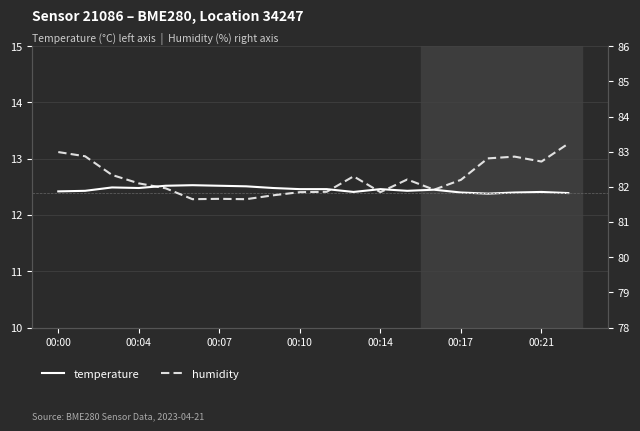

What is the value of the humidity point at the 2nd from the left?

82.9